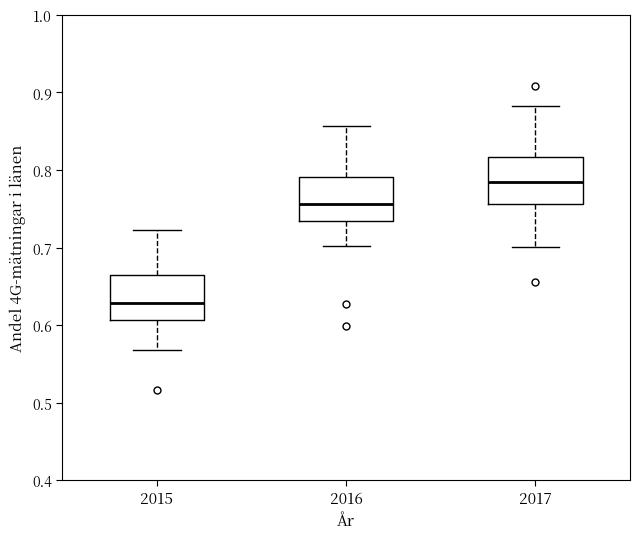

Reading left to right, read every box against the y-axis: the position of its median line, the range the box covers, and the ends of its whiskers. The values are not printed on the chart, so give them approximately, as read against the axis.

2015: median 0.63, box 0.61 to 0.66, whiskers 0.57 to 0.72
2016: median 0.76, box 0.73 to 0.79, whiskers 0.70 to 0.86
2017: median 0.78, box 0.76 to 0.82, whiskers 0.70 to 0.88